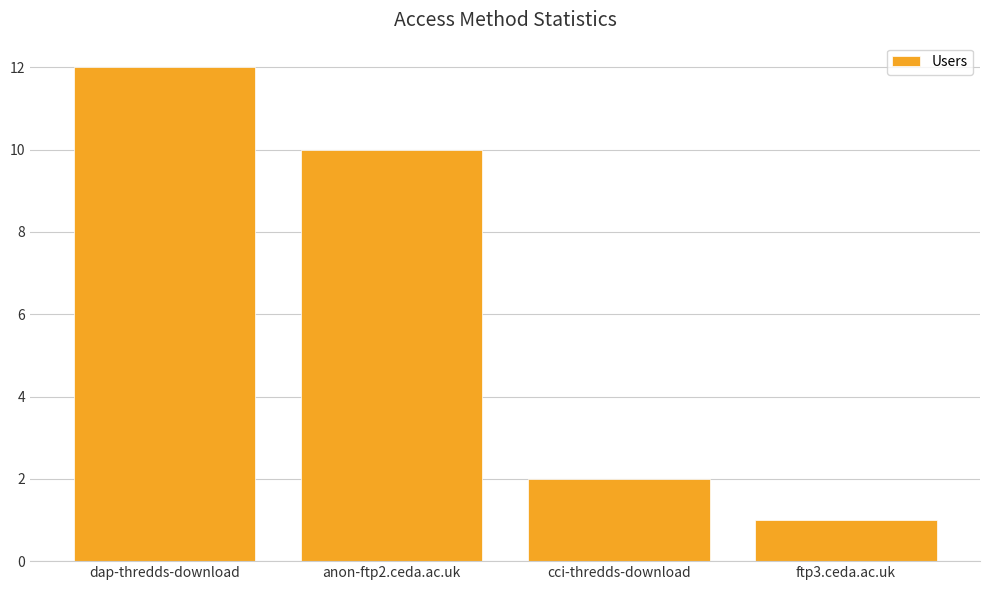

What is the label of the 2nd bar from the left?

anon-ftp2.ceda.ac.uk